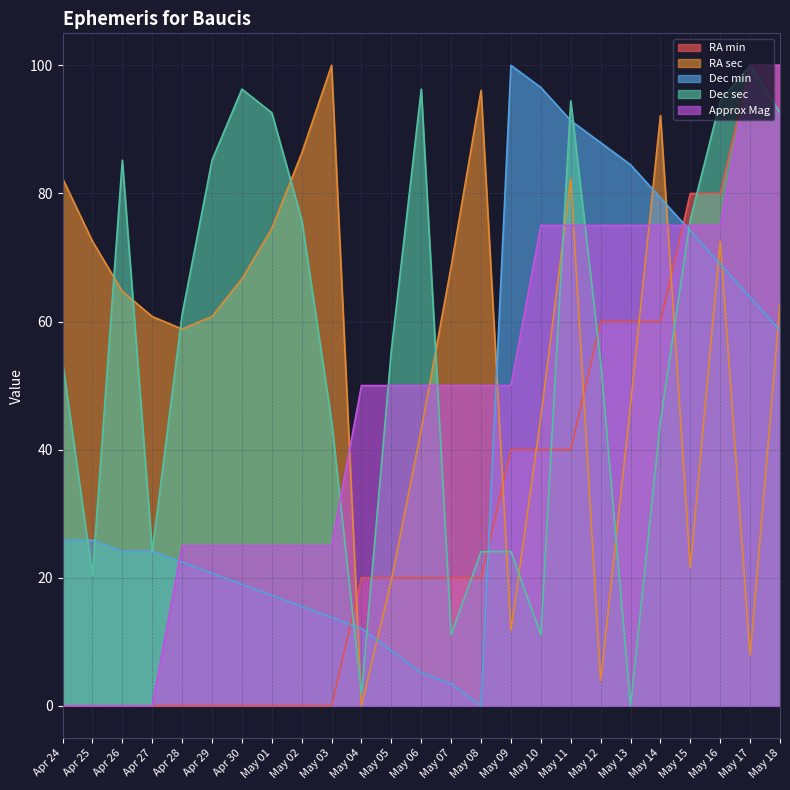

The RA sec series shows 18.8 at May 14. True or false?

False